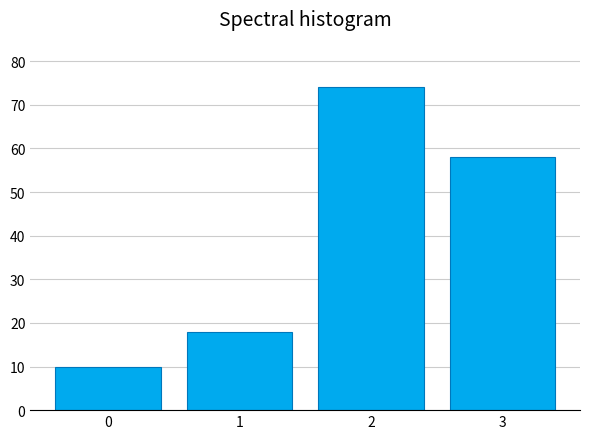

Reading left to right, what are all the values shown in this chart?

0=10	1=18	2=74	3=58